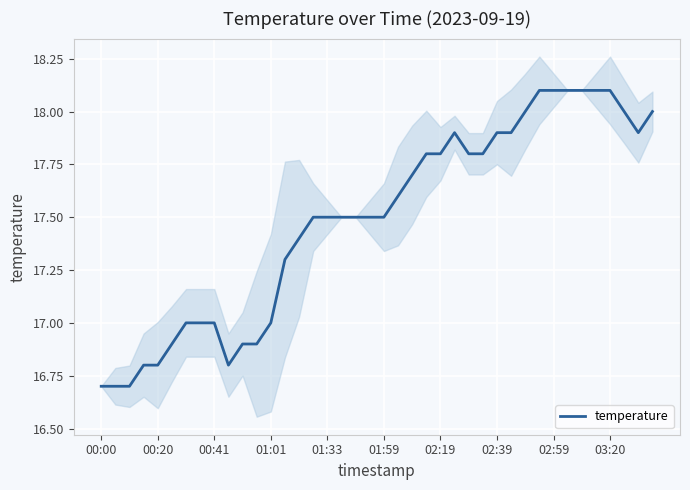

What is the maximum value for temperature?

18.1